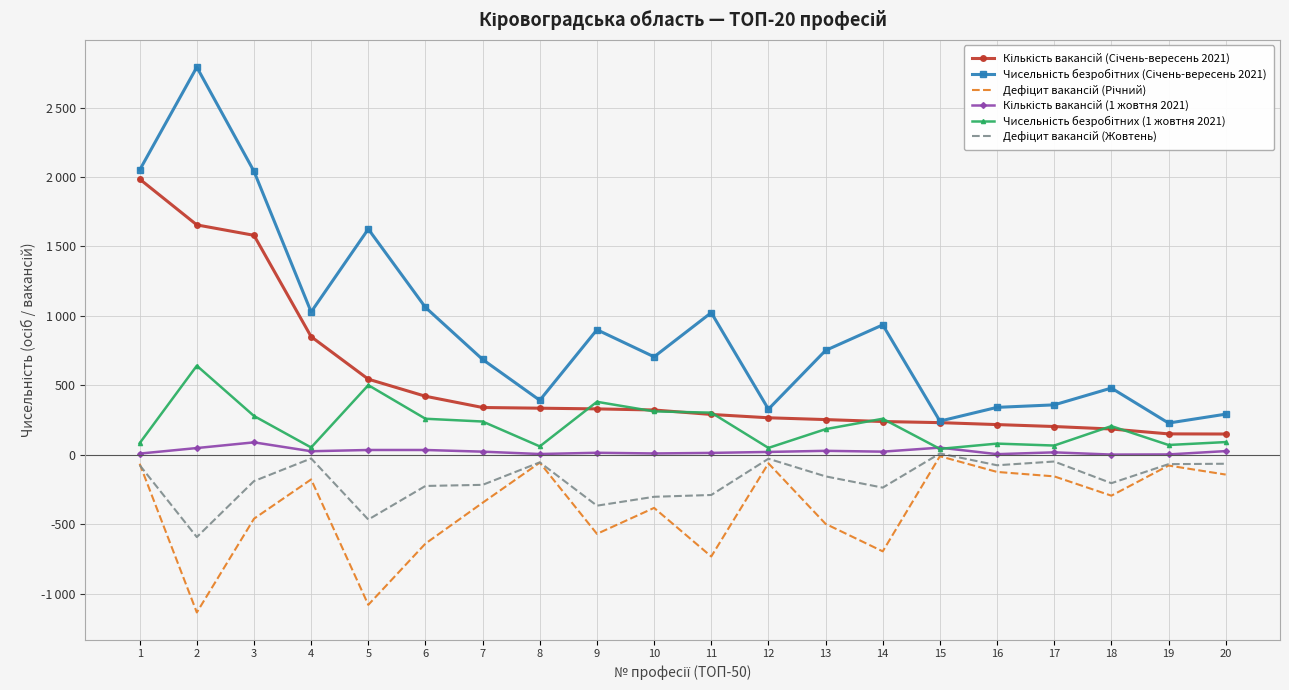

Which series changed the most between 12 and 19?

Кількість вакансій (Січень-вересень 2021)